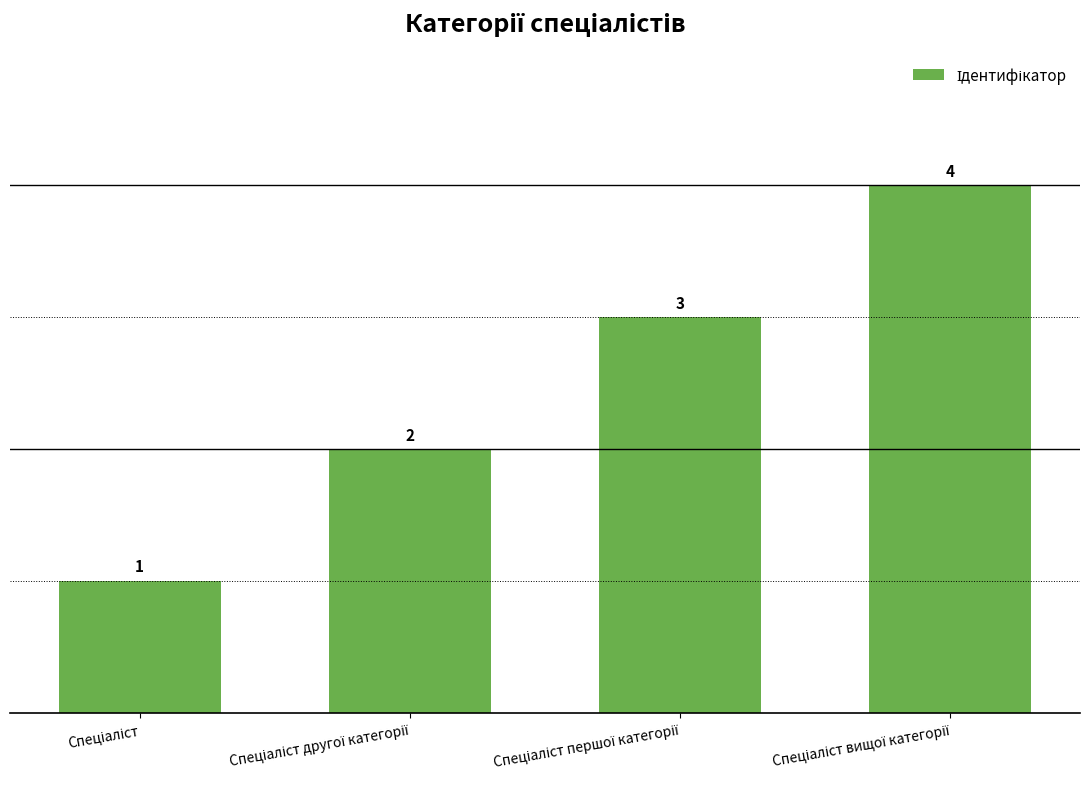

What is the difference between the maximum and minimum values?

3